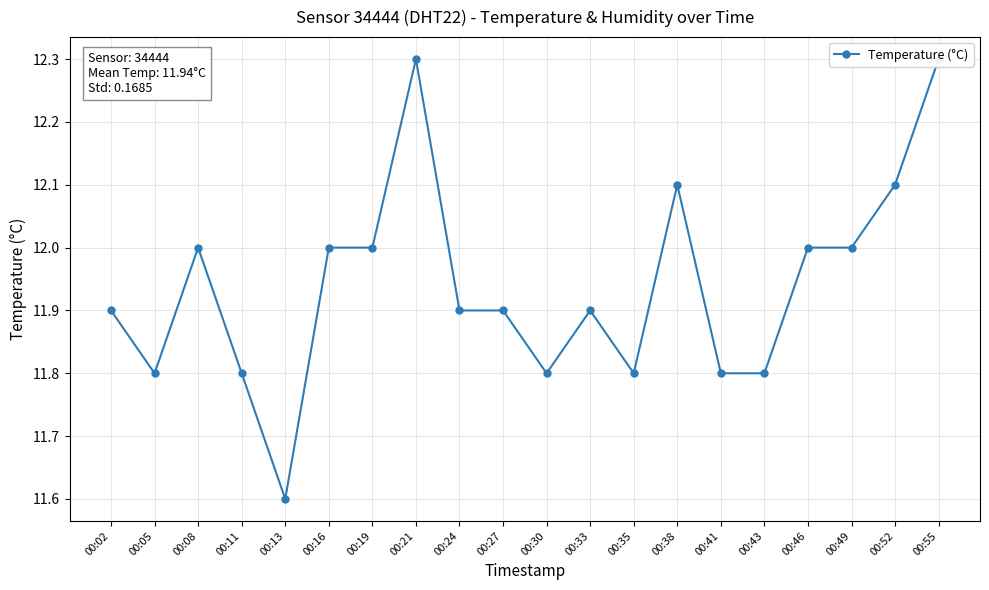

What is the maximum value shown in the chart?

12.3